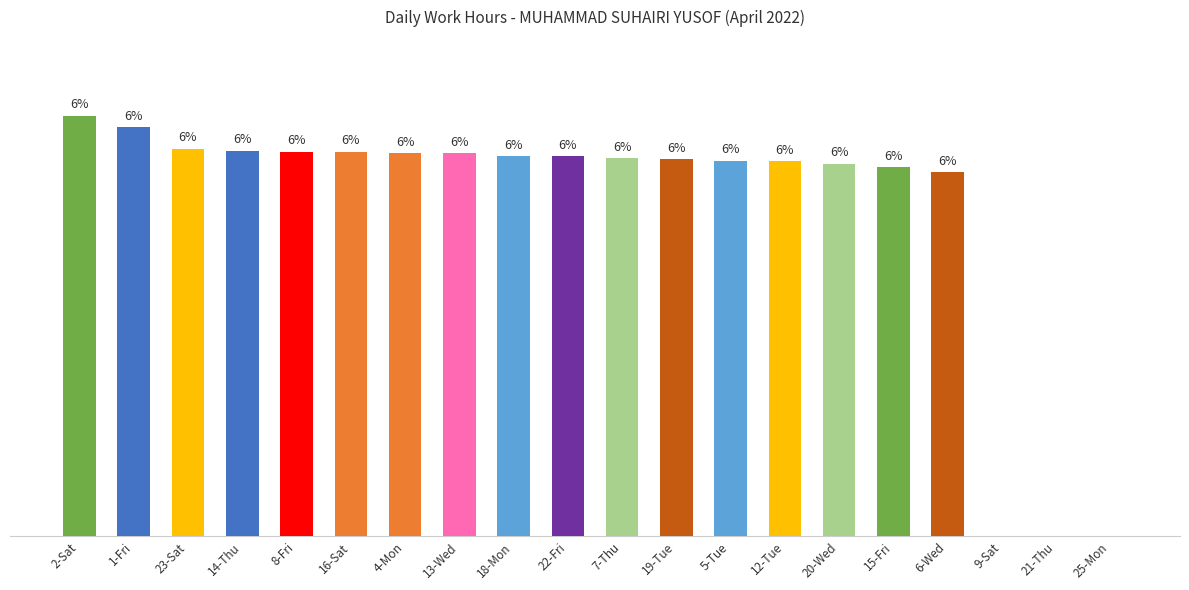

Reading left to right, extract all data points from this chart.

9.7	9.4	8.9	8.9	8.9	8.9	8.8	8.8	8.8	8.8	8.7	8.7	8.7	8.6	8.6	8.5	8.4	0.0	0.0	0.0